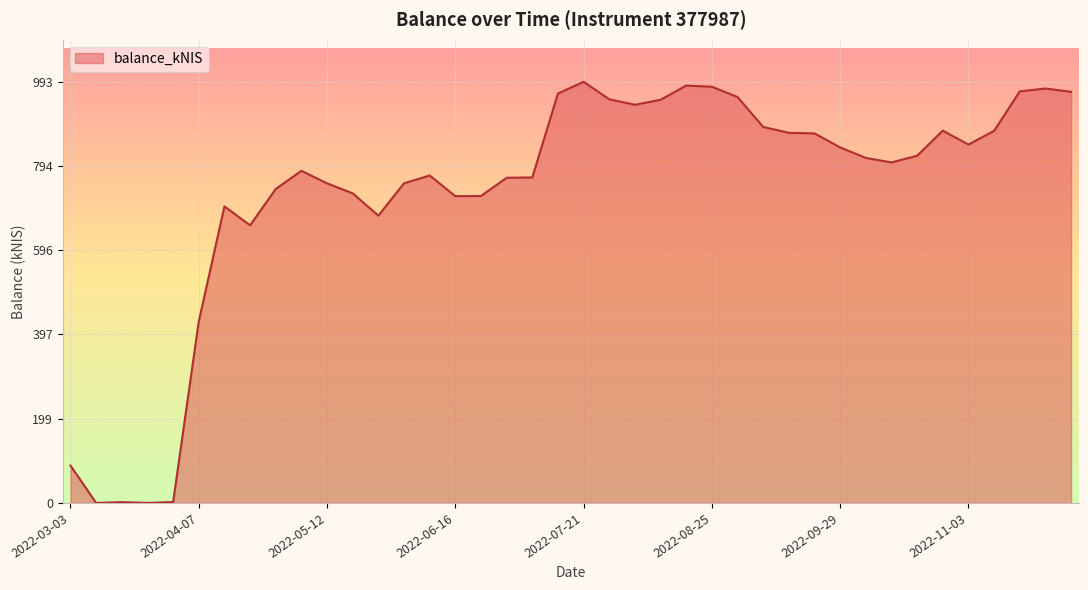

What is the difference between the maximum and minimum values?

992.6